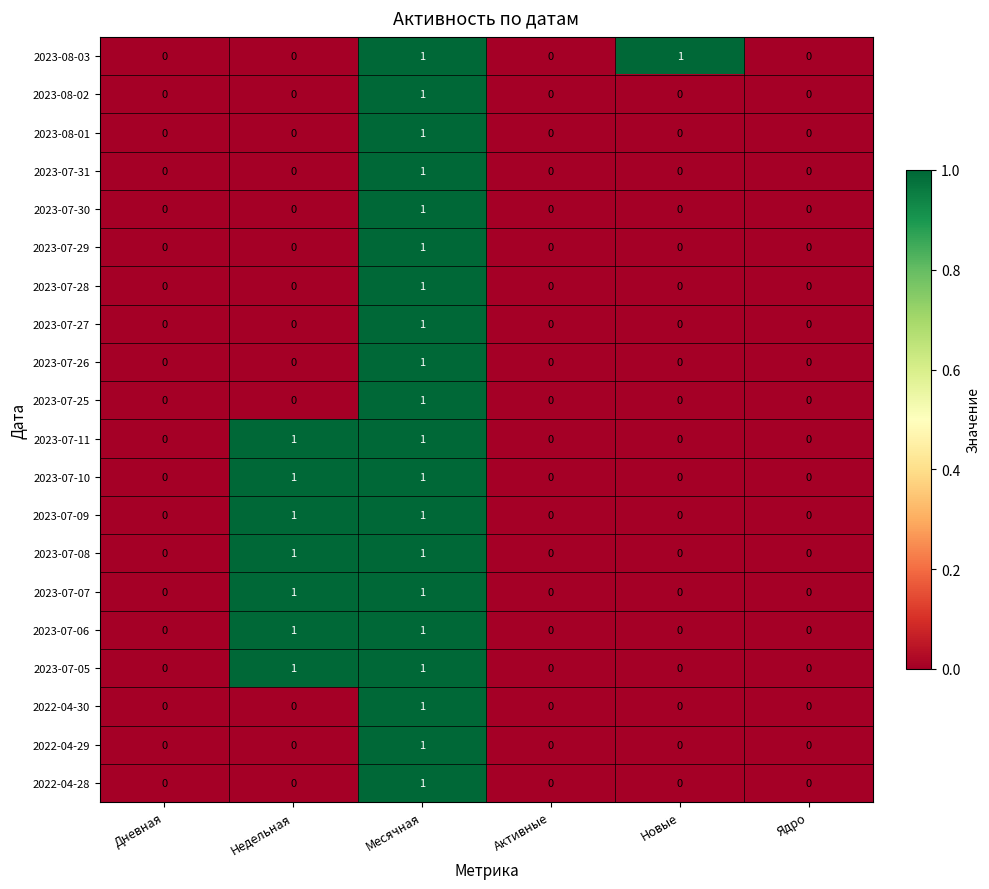

What is the total value across all series at Месячная?

20